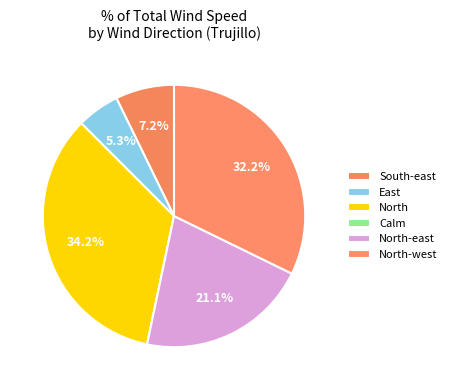

Does any single category account for the majority?

No